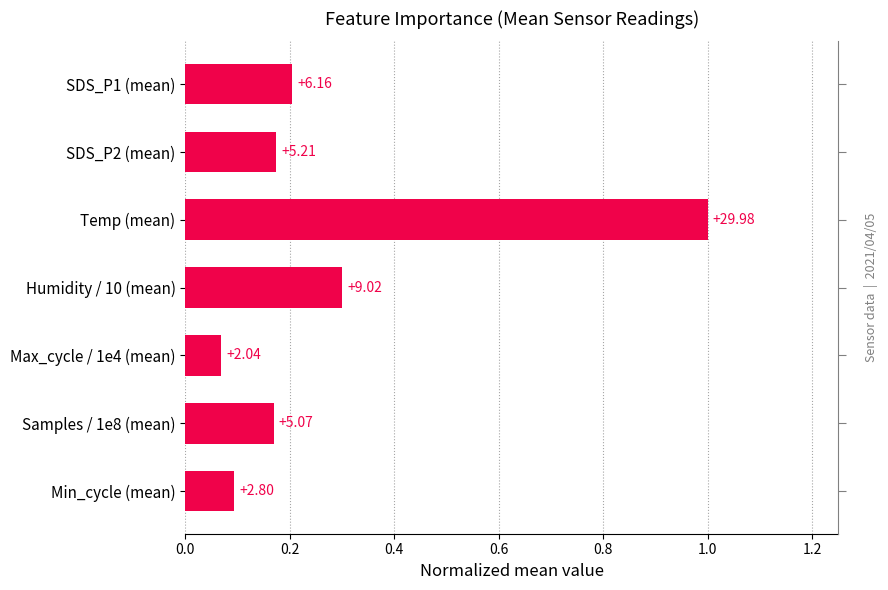

The value at Samples / 1e8 (mean) is 0.2. True or false?

True